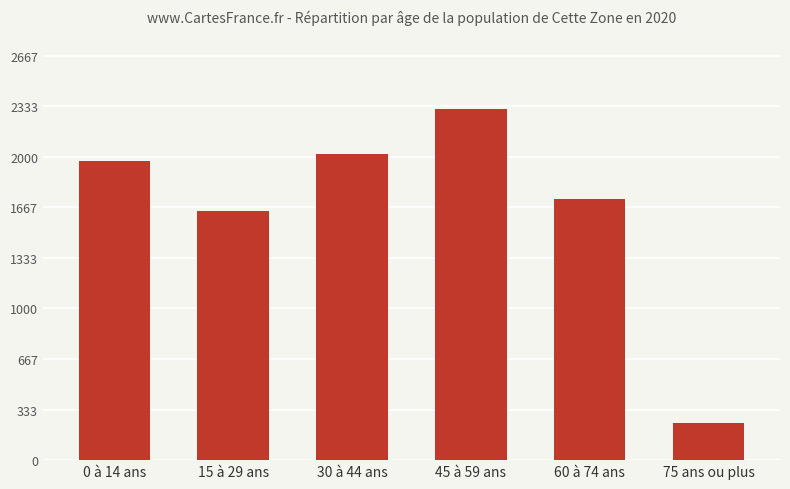

List the labels in order of value, smallest first.

75 ans ou plus, 15 à 29 ans, 60 à 74 ans, 0 à 14 ans, 30 à 44 ans, 45 à 59 ans